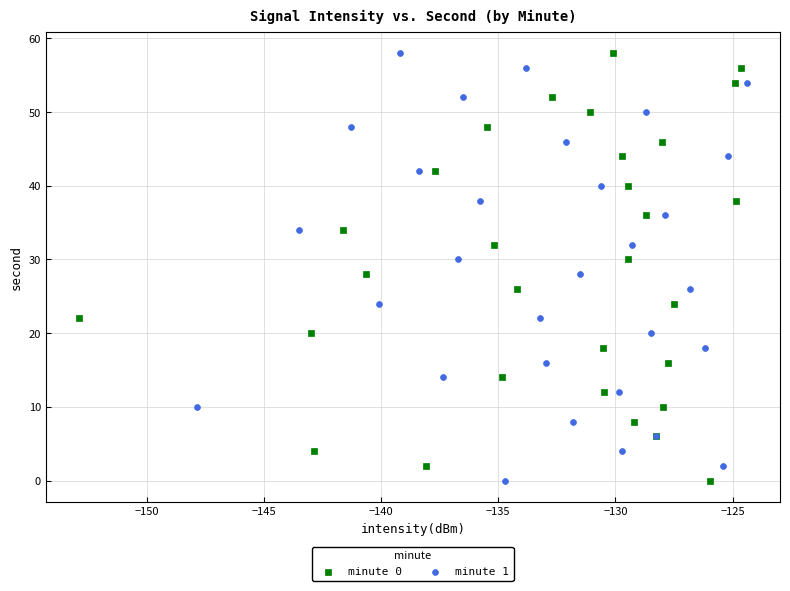

What are all the series names shown in the legend?

minute 0, minute 1